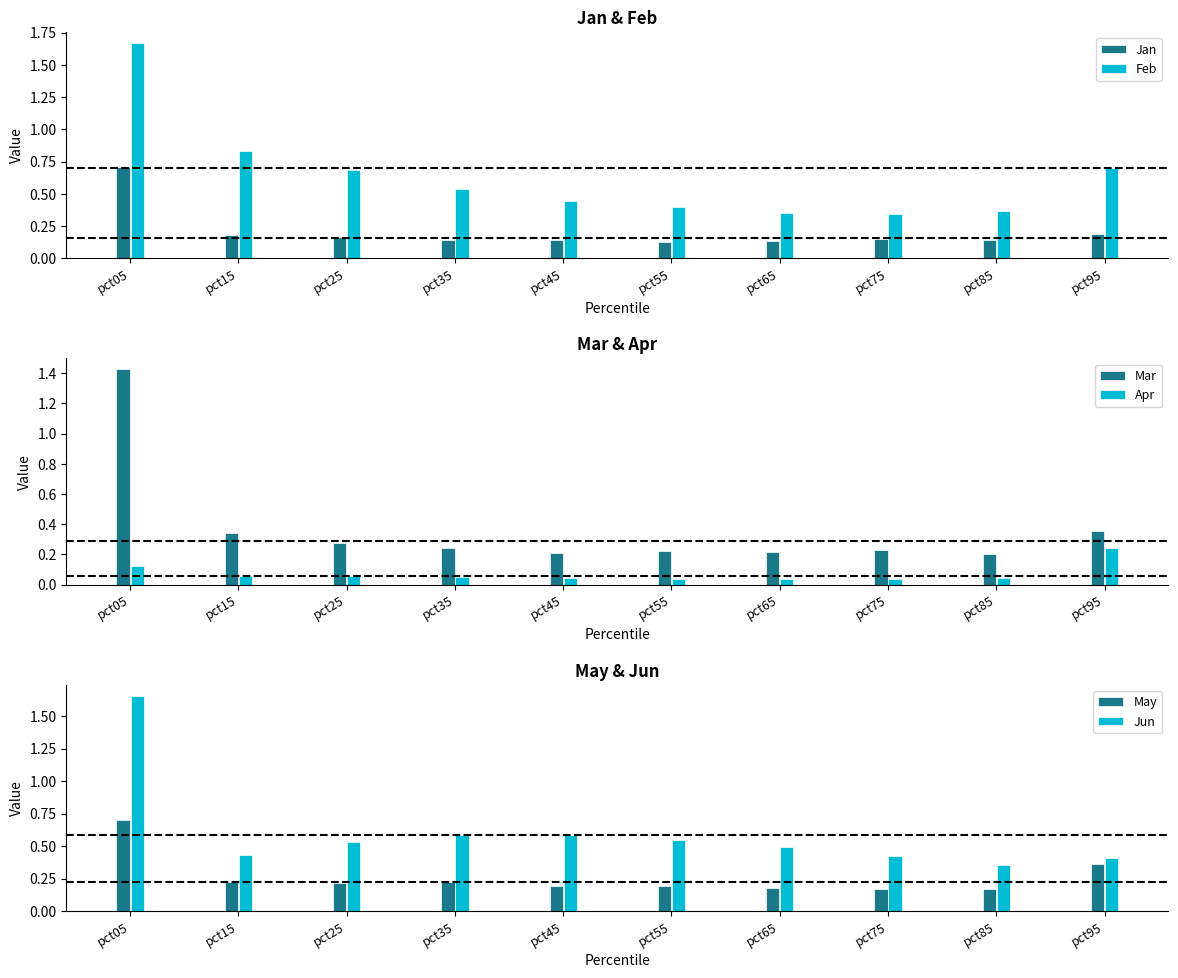

At pct25, list the series in order from smallest to largest.

Apr, Jan, May, Mar, Jun, Feb